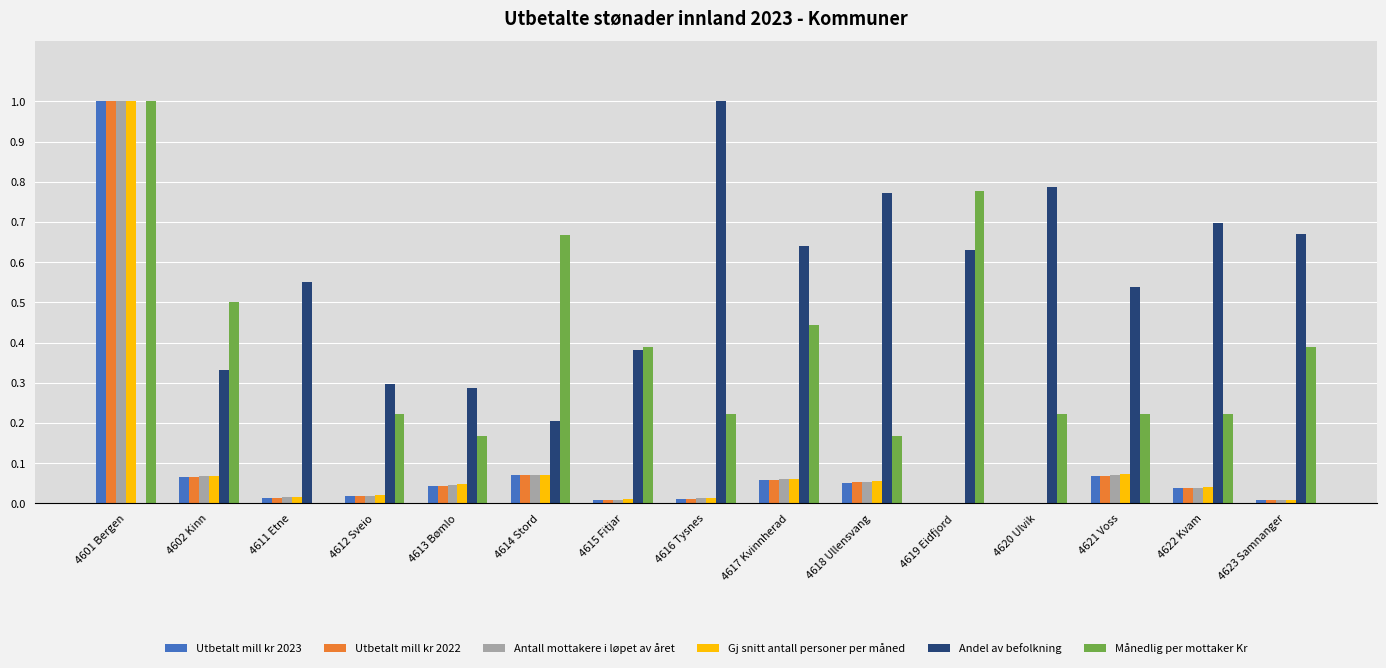

The Andel av befolkning series shows 1.1 at 4622 Kvam. True or false?

False